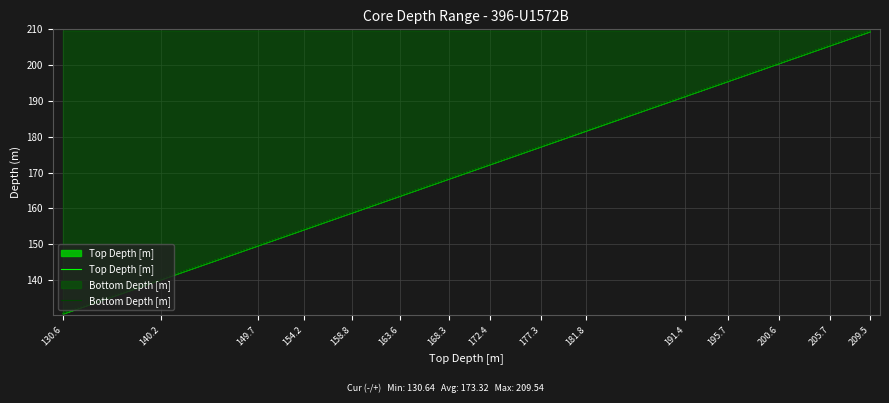

Reading left to right, extract all data points from this chart.

Top Depth [m]: 130.6=130.6	140.2=140.2	149.7=149.7	154.2=154.2	158.8=158.8	163.6=163.6	168.3=168.3	172.4=172.4	177.3=177.3	181.8=181.8	191.4=191.4	195.7=195.7	200.6=200.6	205.7=205.7	209.5=209.5
Bottom Depth [m]: 130.6=130.7	140.2=140.2	149.7=149.8	154.2=154.2	158.8=158.9	163.6=163.6	168.3=168.4	172.4=172.4	177.3=177.4	181.8=181.8	191.4=191.5	195.7=195.7	200.6=200.7	205.7=205.7	209.5=209.5